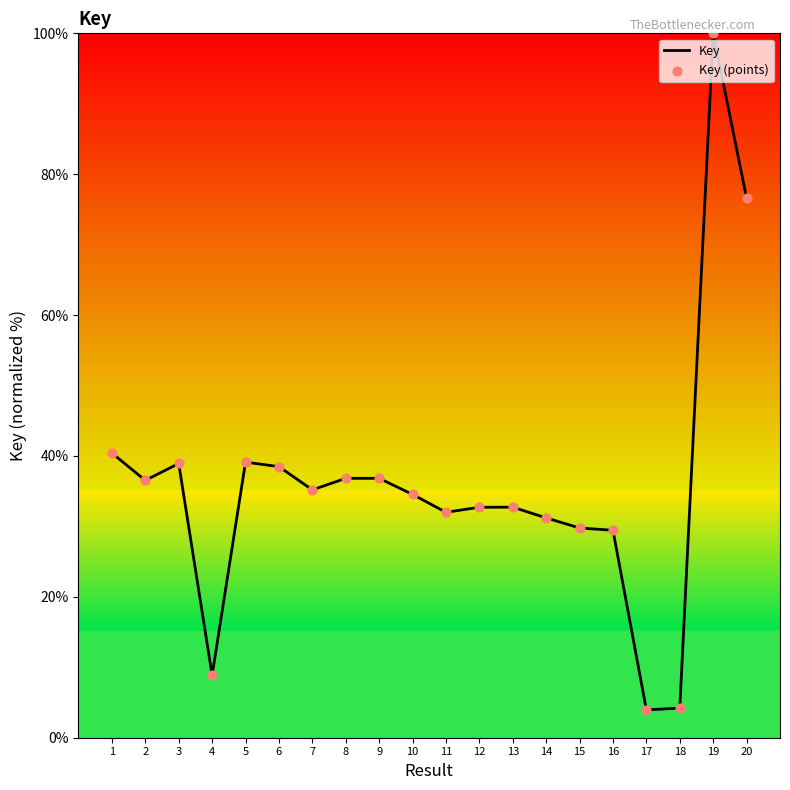

Between 6 and 16, which is larger?

6